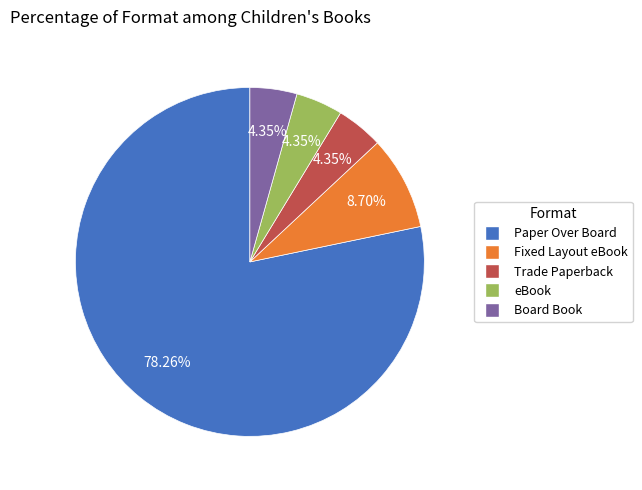

To the nearest percent, what is the average slice percentage?

20%